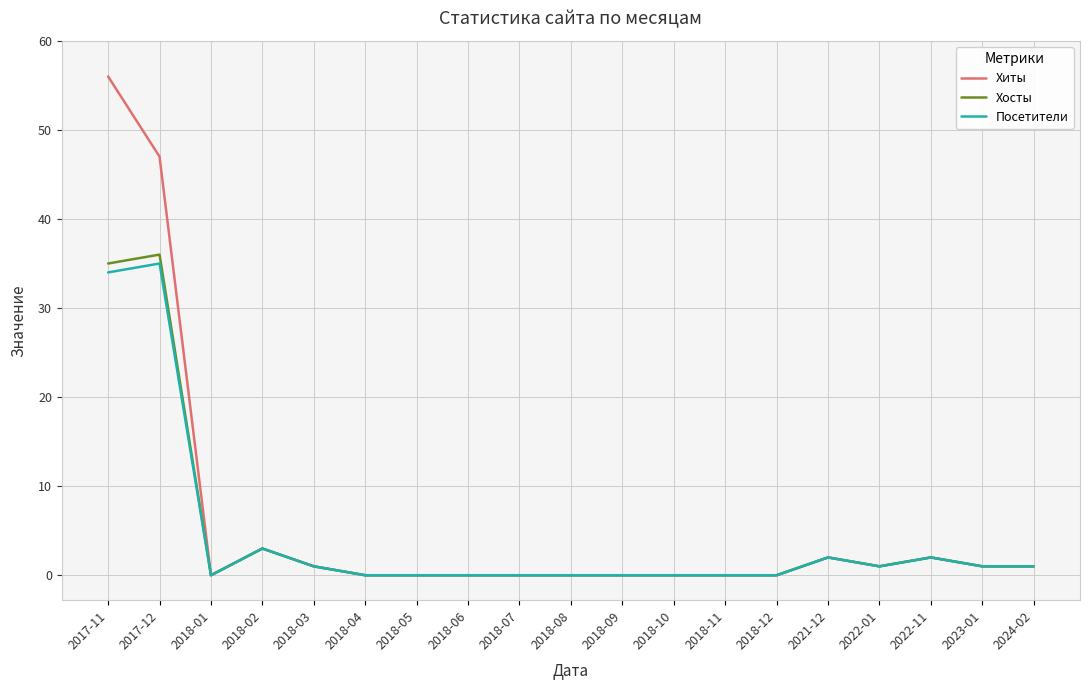

Reading left to right, list all the values displayed in this chart.

Хиты: 56	47	0	3	1	0	0	0	0	0	0	0	0	0	2	1	2	1	1
Хосты: 35	36	0	3	1	0	0	0	0	0	0	0	0	0	2	1	2	1	1
Посетители: 34	35	0	3	1	0	0	0	0	0	0	0	0	0	2	1	2	1	1